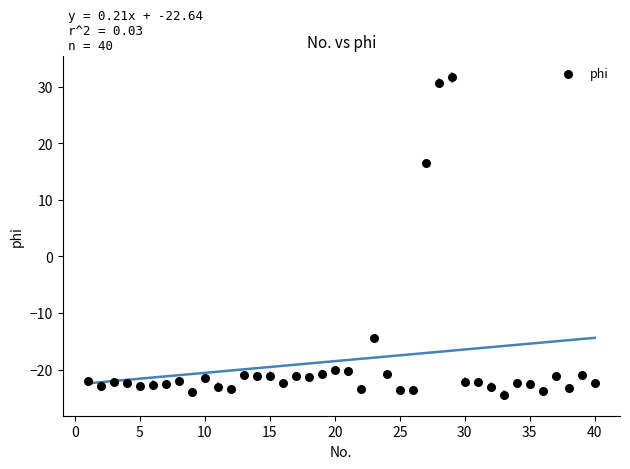

What Y value in the scatter plot is closest to 3?

16.6